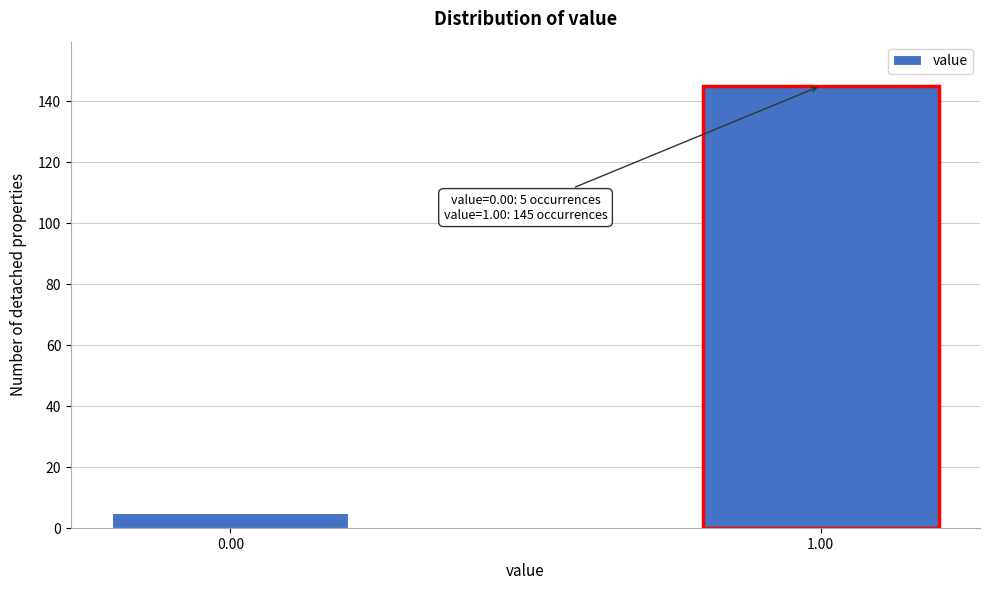

Reading left to right, list all the values displayed in this chart.

5	145